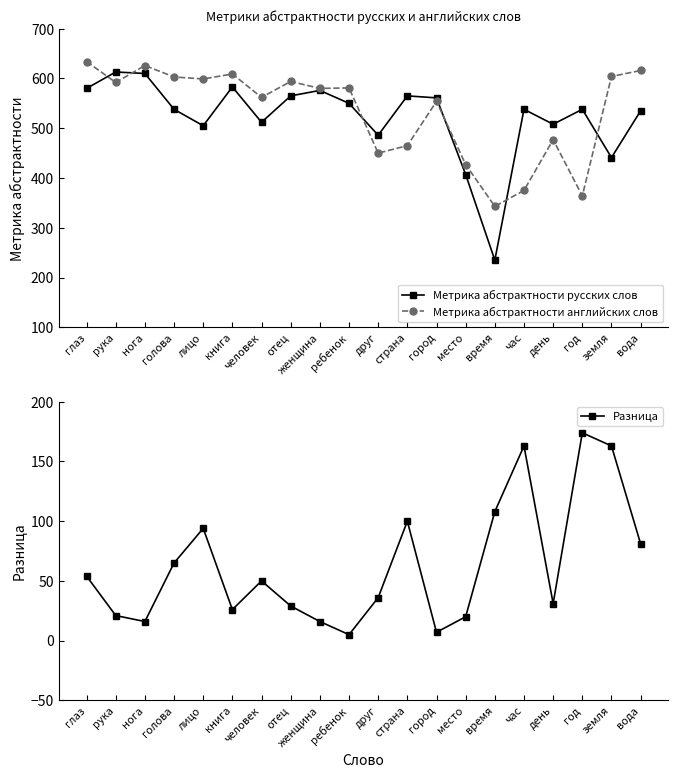

Reading right to left, extract all data points from this chart.

Метрика абстрактности русских слов: 535	441	538	508	538	235	407	561	565	486	550	576	565	512	583	505	538	610	613	580
Метрика абстрактности английских слов: 616	604	364	477	375	343	427	554	465	450	581	580	594	562	609	599	603	626	592	634
Разница: 81	163	174	31	163	108	20	7	100	36	5	16	29	50	26	94	65	16	21	54